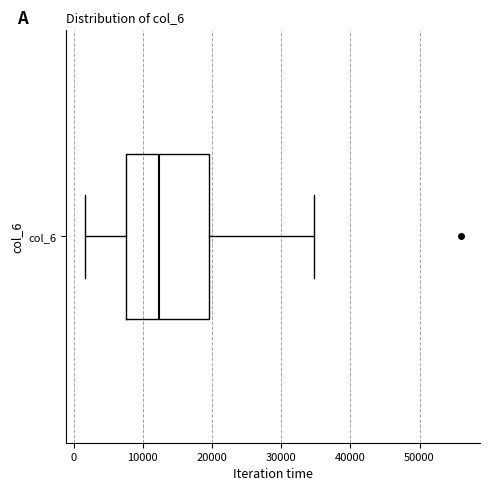

Read this box plot against the x-axis: the position of the median line, the range covered by the box, and the ends of both whiskers. The values are not printed on the chart, so give them approximately, as read against the axis.

median 12000, box 8000 to 20000, whiskers 2000 to 35000